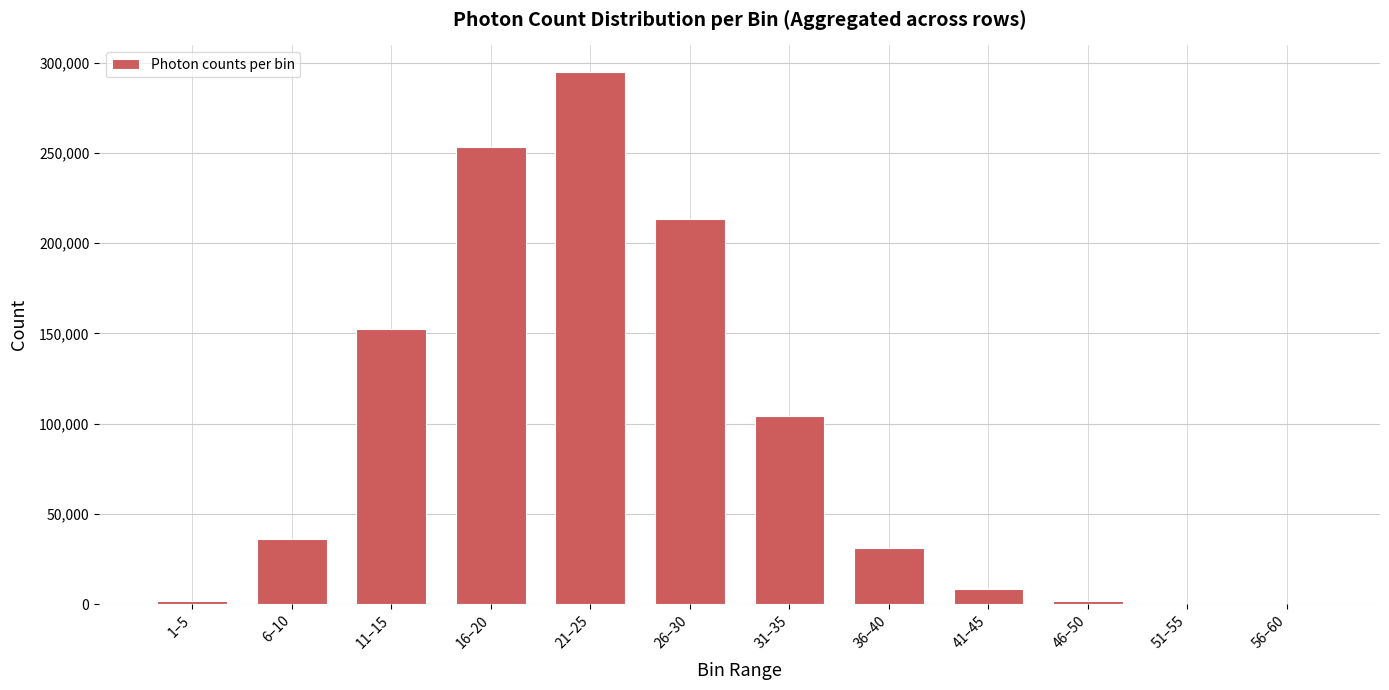

At which label is the value closest to 147452?

11–15